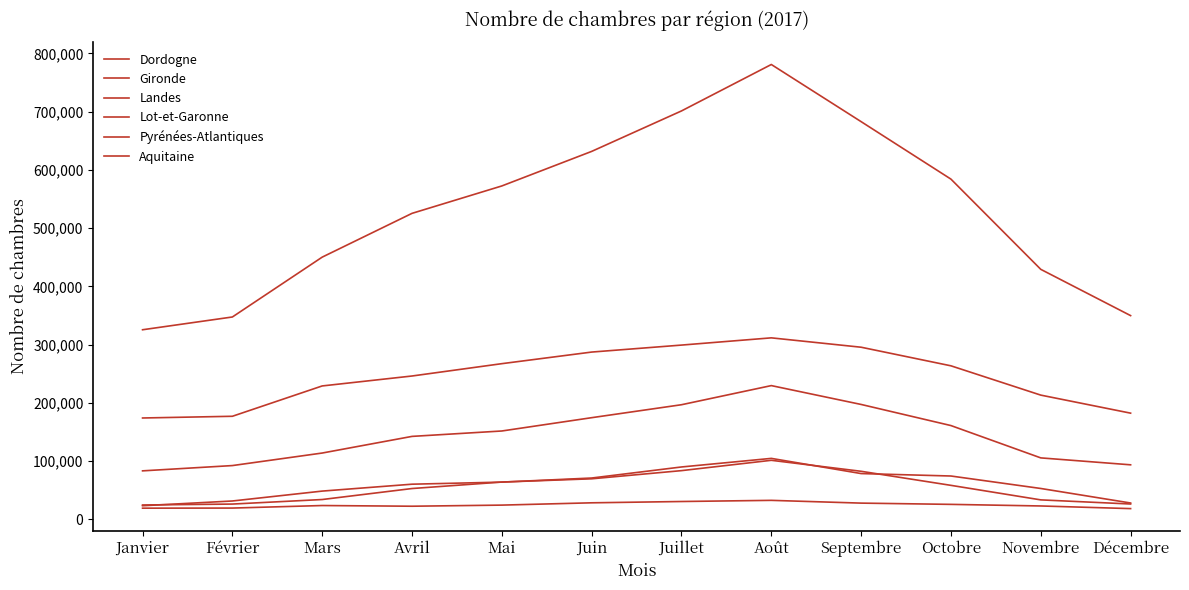

At which category is the sum across all series the highest?

Août